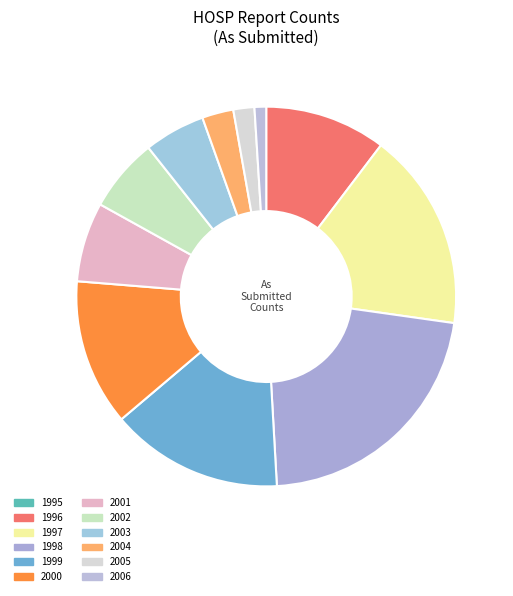

Rank the categories by value from lowest to highest.

1995, 2006, 2005, 2004, 2003, 2002, 2001, 1996, 2000, 1999, 1997, 1998